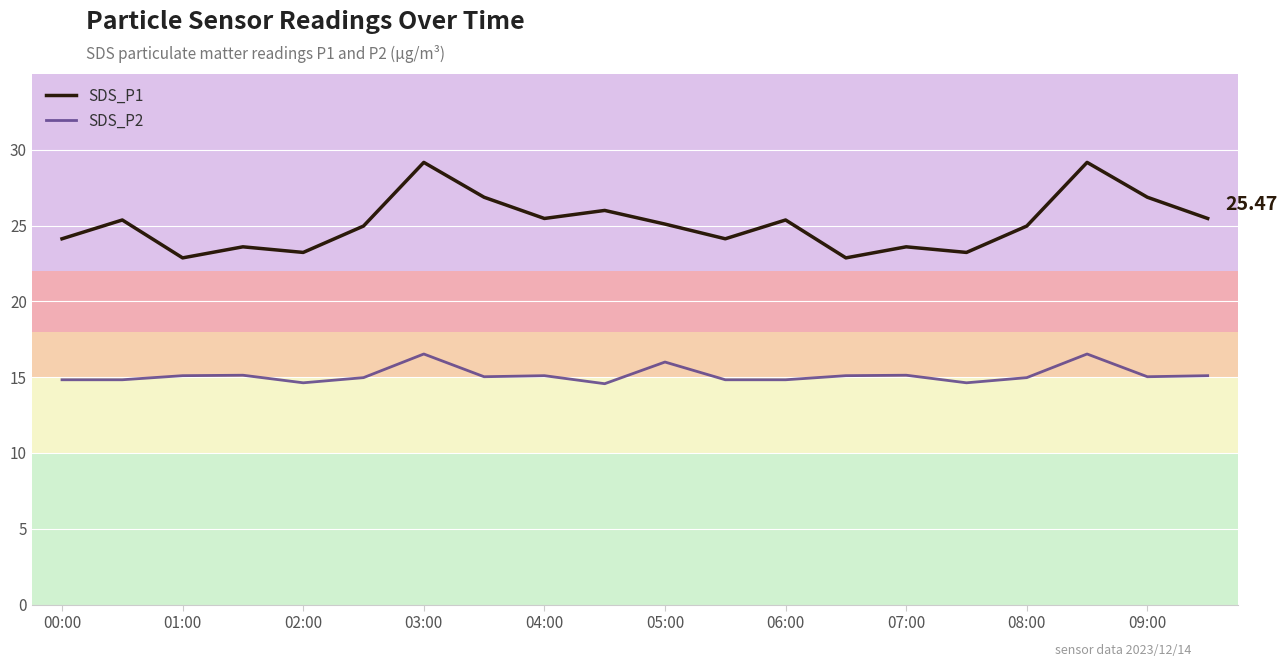

Which series has the widest spread of values?

SDS_P1